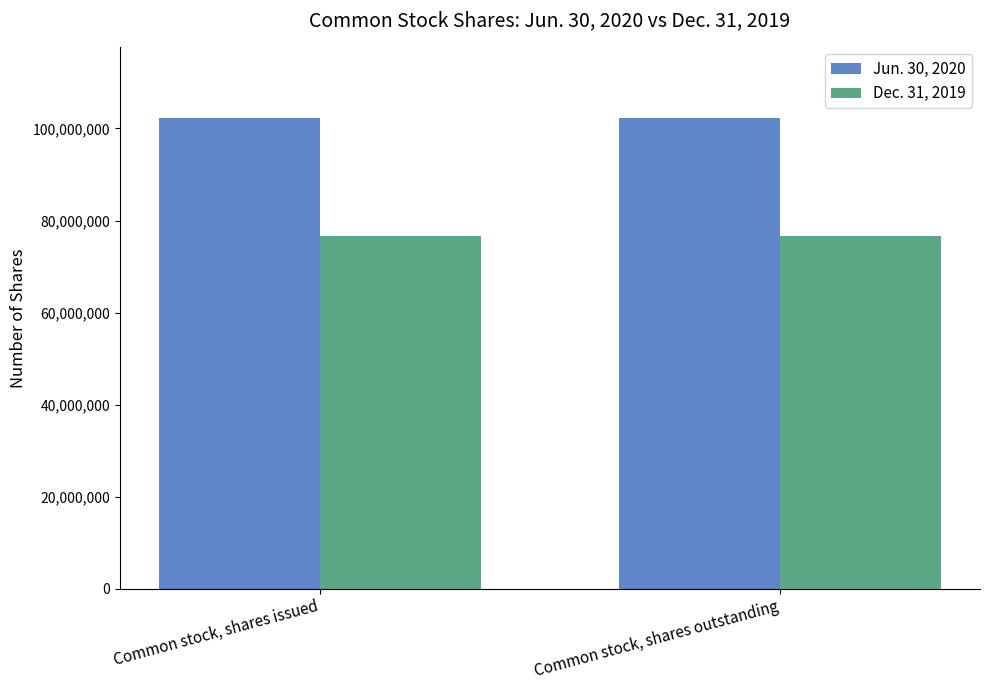

What are all the series names shown in the legend?

Jun. 30, 2020, Dec. 31, 2019